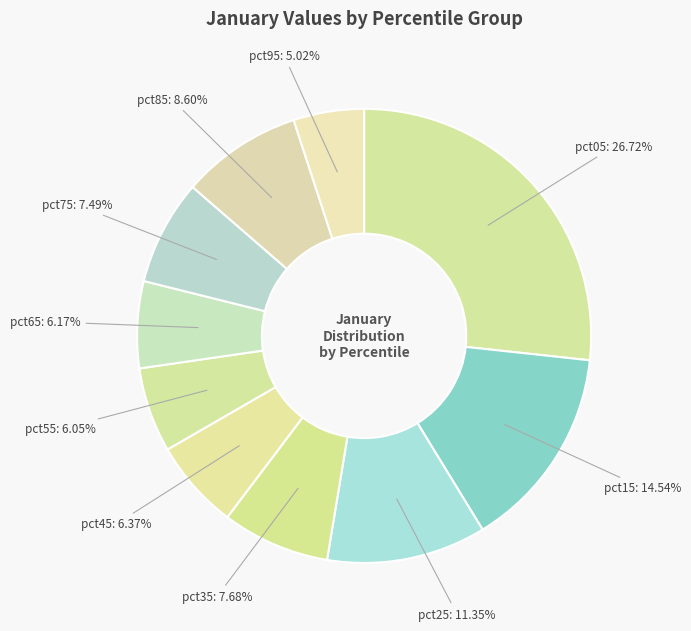

Which category has the biggest portion of the pie?

pct05